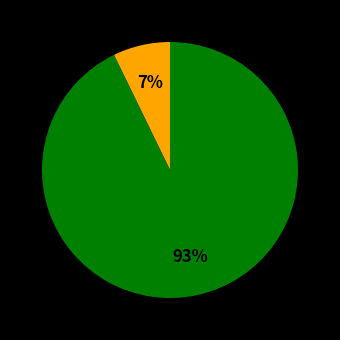

To the nearest percent, what is the difference between the largest and smallest slice percentages?

86%